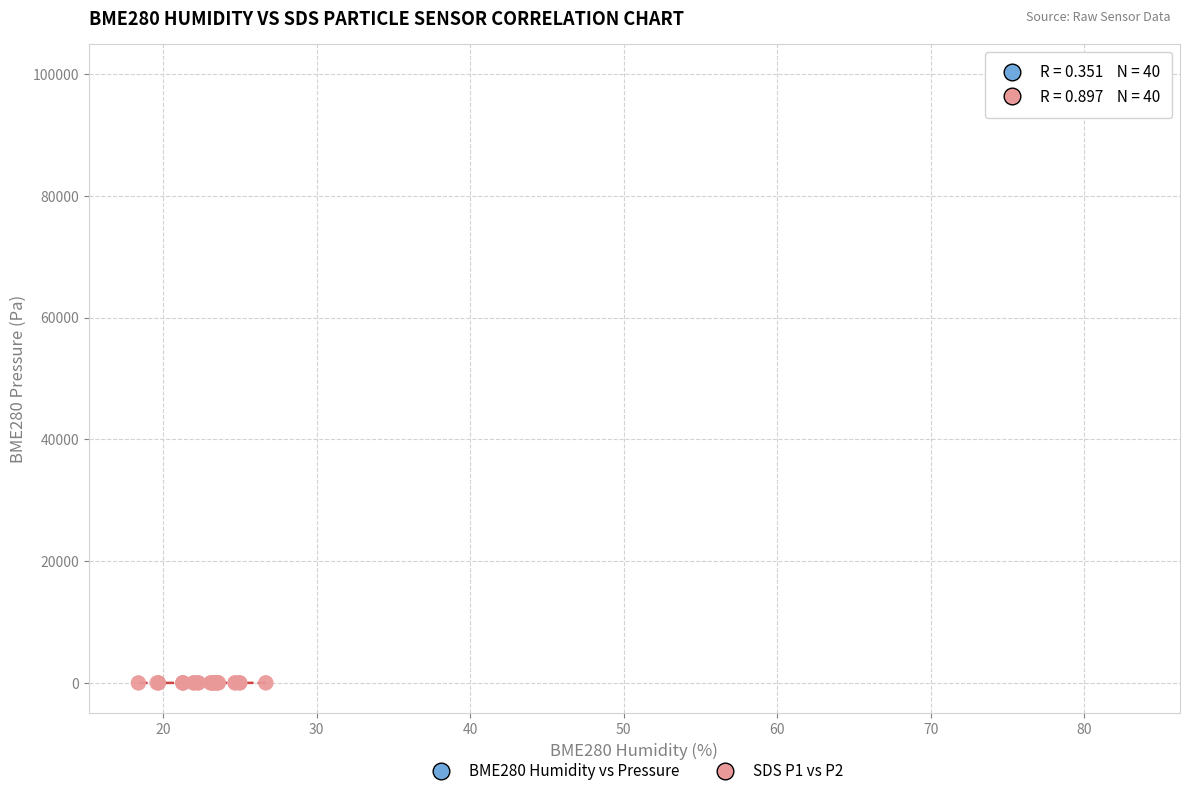

Which series reaches the minimum Y coordinate?

SDS P1 vs P2